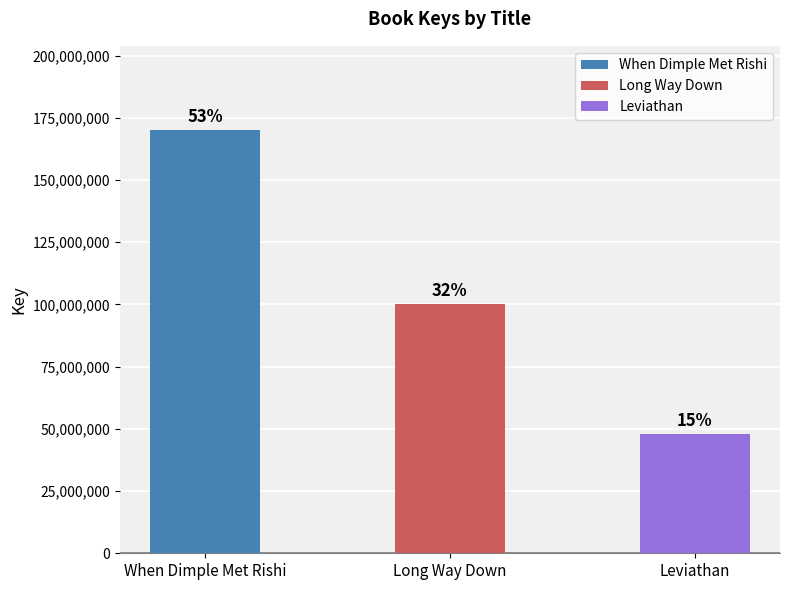

What is the change in value from When Dimple Met Rishi to Long Way Down?

-69596958